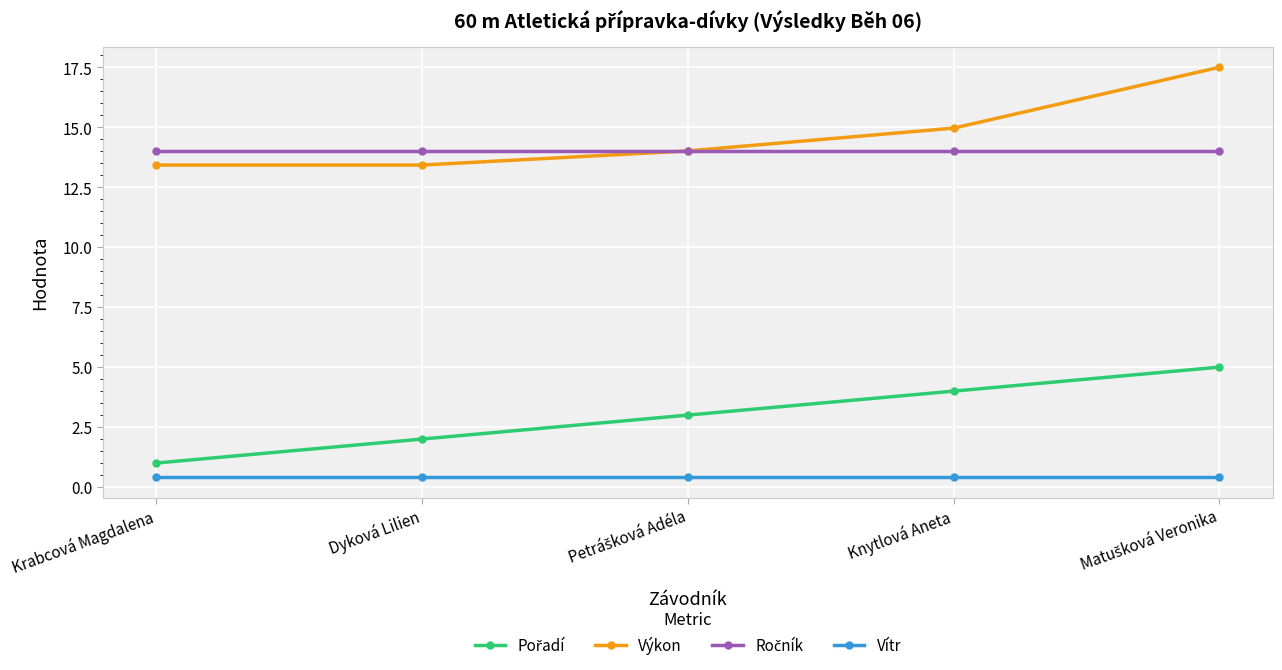

True or false: Vítr and Výkon cross at least once.

False